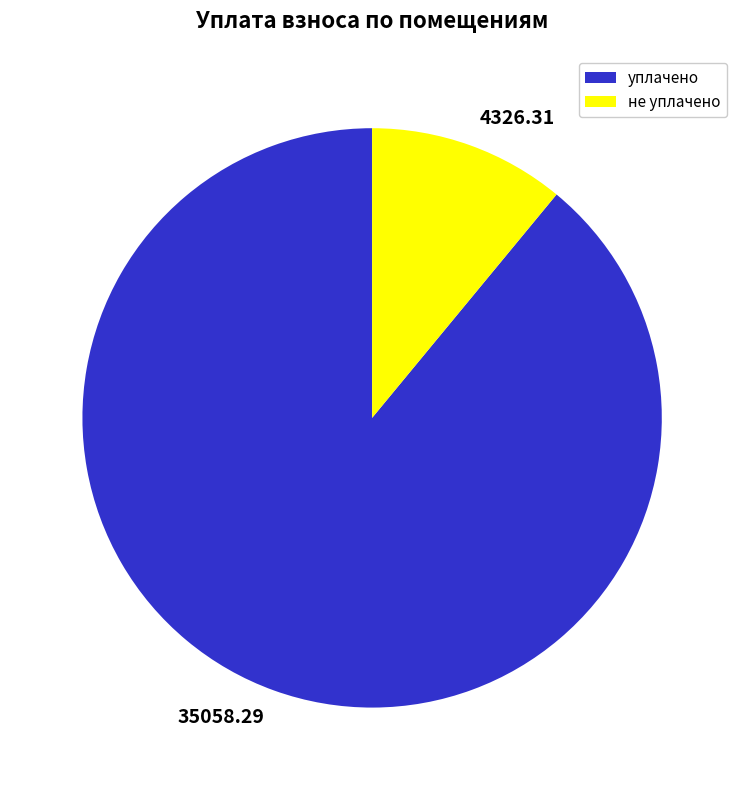

Does any single category account for the majority?

Yes